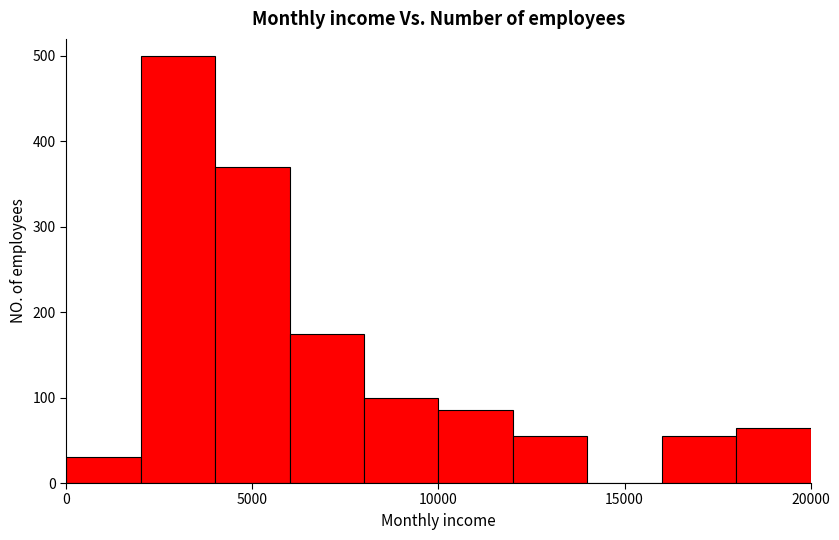

Reading left to right, transcribe this chart: for each bar, give the range it covers on the x-axis and its height. The values are not printed on the chart, so give them approximately, as read against the axis.

0 to 2000: 30
2000 to 4000: 500
4000 to 6000: 370
6000 to 8000: 180
8000 to 10000: 100
10000 to 12000: 90
12000 to 14000: 60
14000 to 16000: 0
16000 to 18000: 60
18000 to 20000: 70